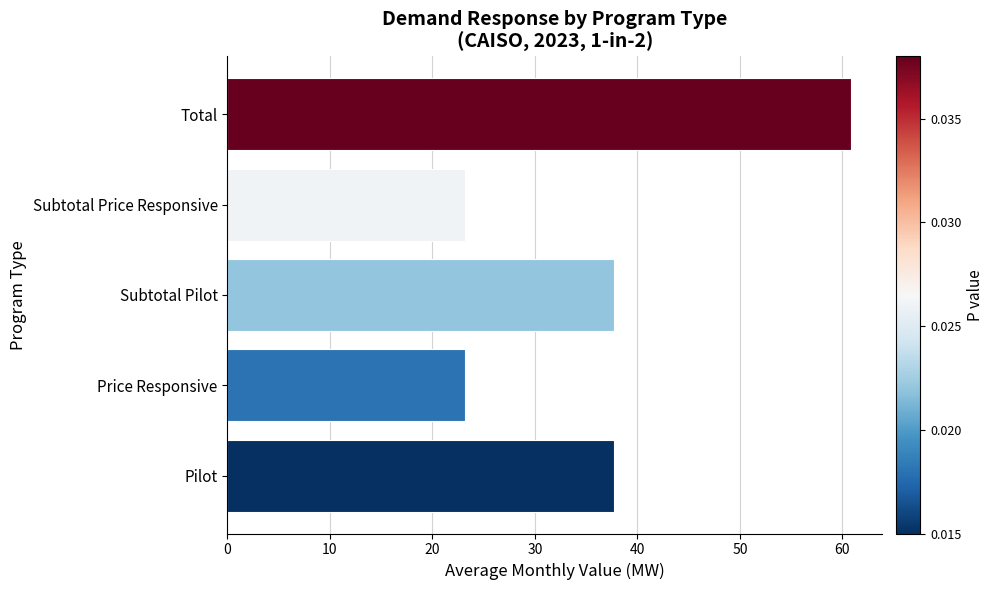

Reading bottom to top, list all the values displayed in this chart.

37.7	23.2	37.7	23.2	60.9